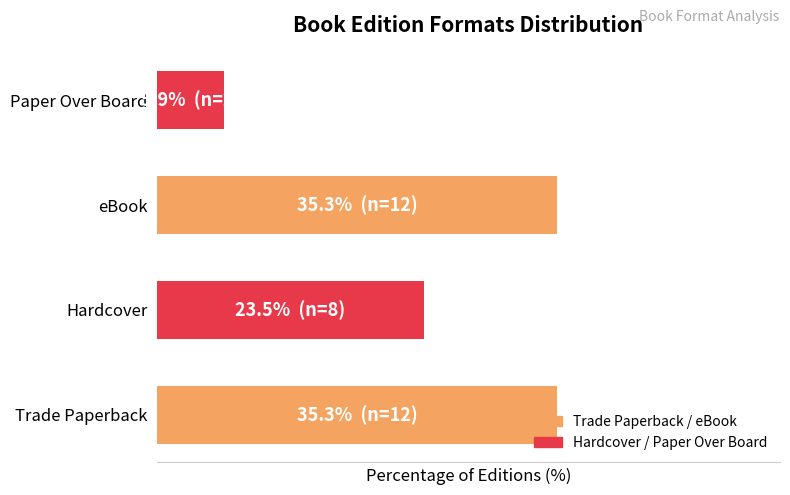

What is the maximum value shown in the chart?

35.3